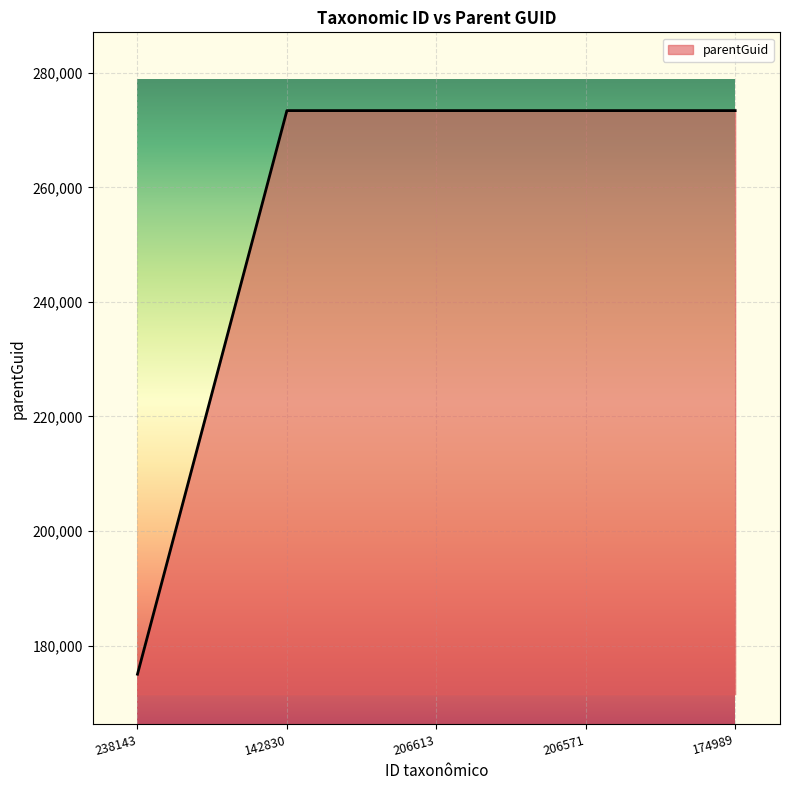

True or false: there are more than 2 points higher than both neighbors.

False